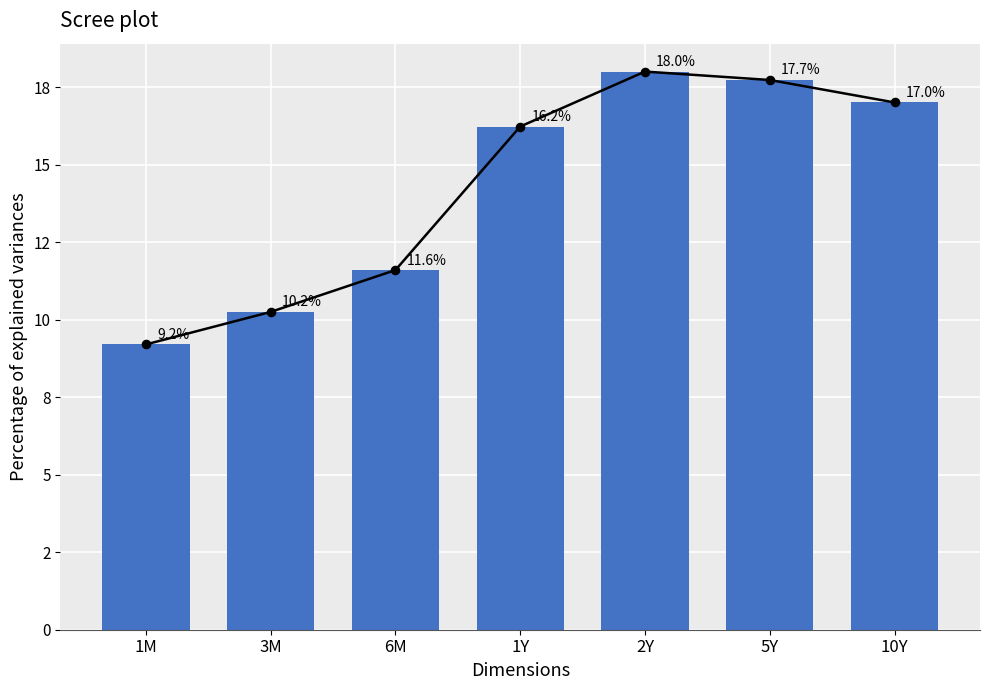

Approximately how many times larger is the value at 1Y compared to 5Y?

0.9